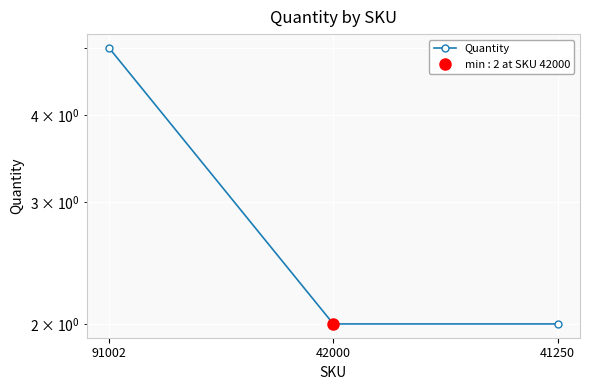

The chart shows a value of 5 at 91002. True or false?

True